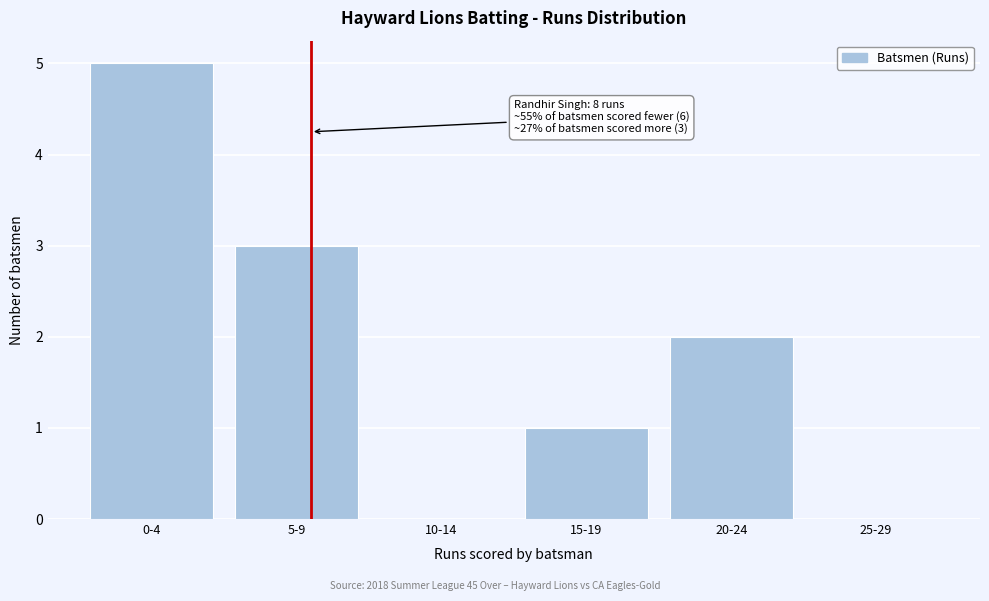

Reading right to left, what are all the values shown in this chart?

25-29=0	20-24=2	15-19=1	10-14=0	5-9=3	0-4=5